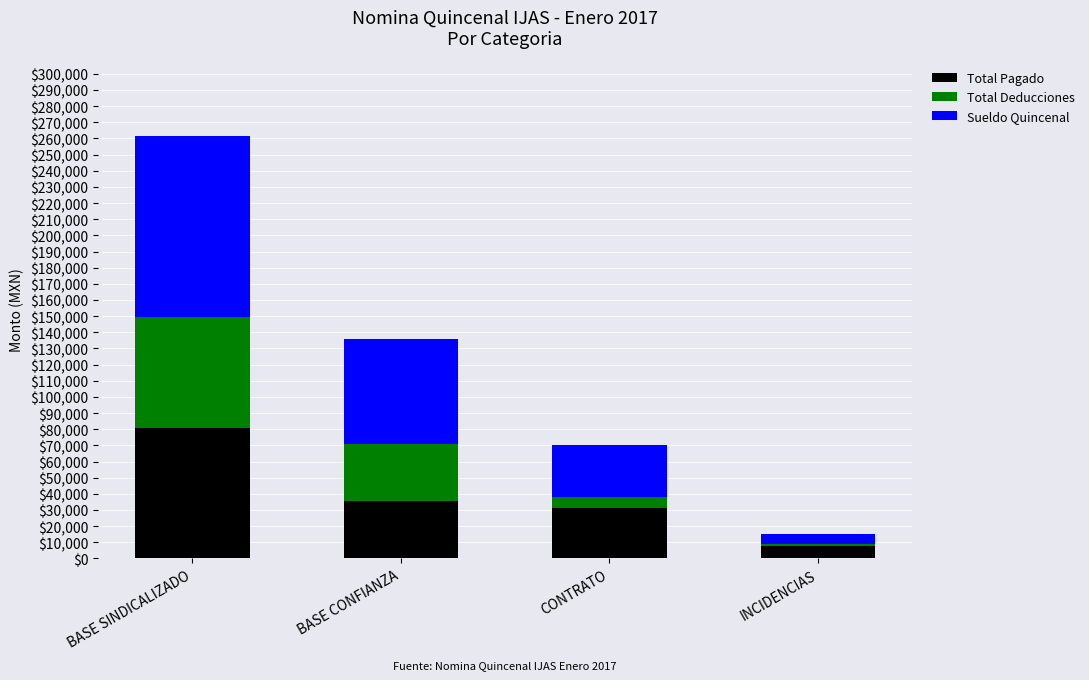

What is the difference between the maximum and second lowest values in the Total Pagado series?

49399.5